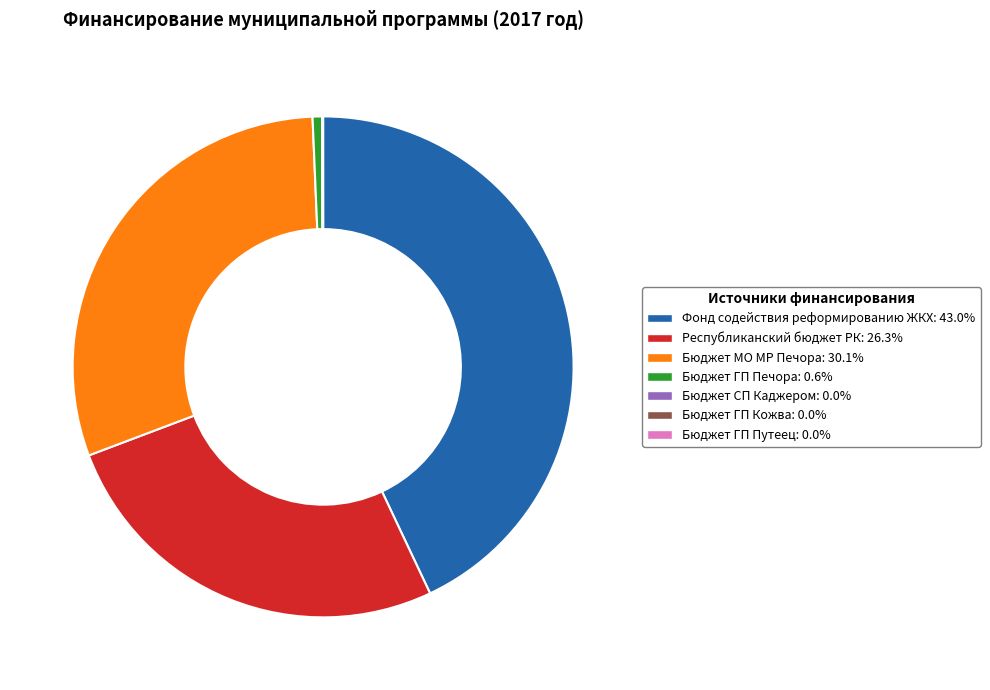

Is there a majority slice in this chart?

No